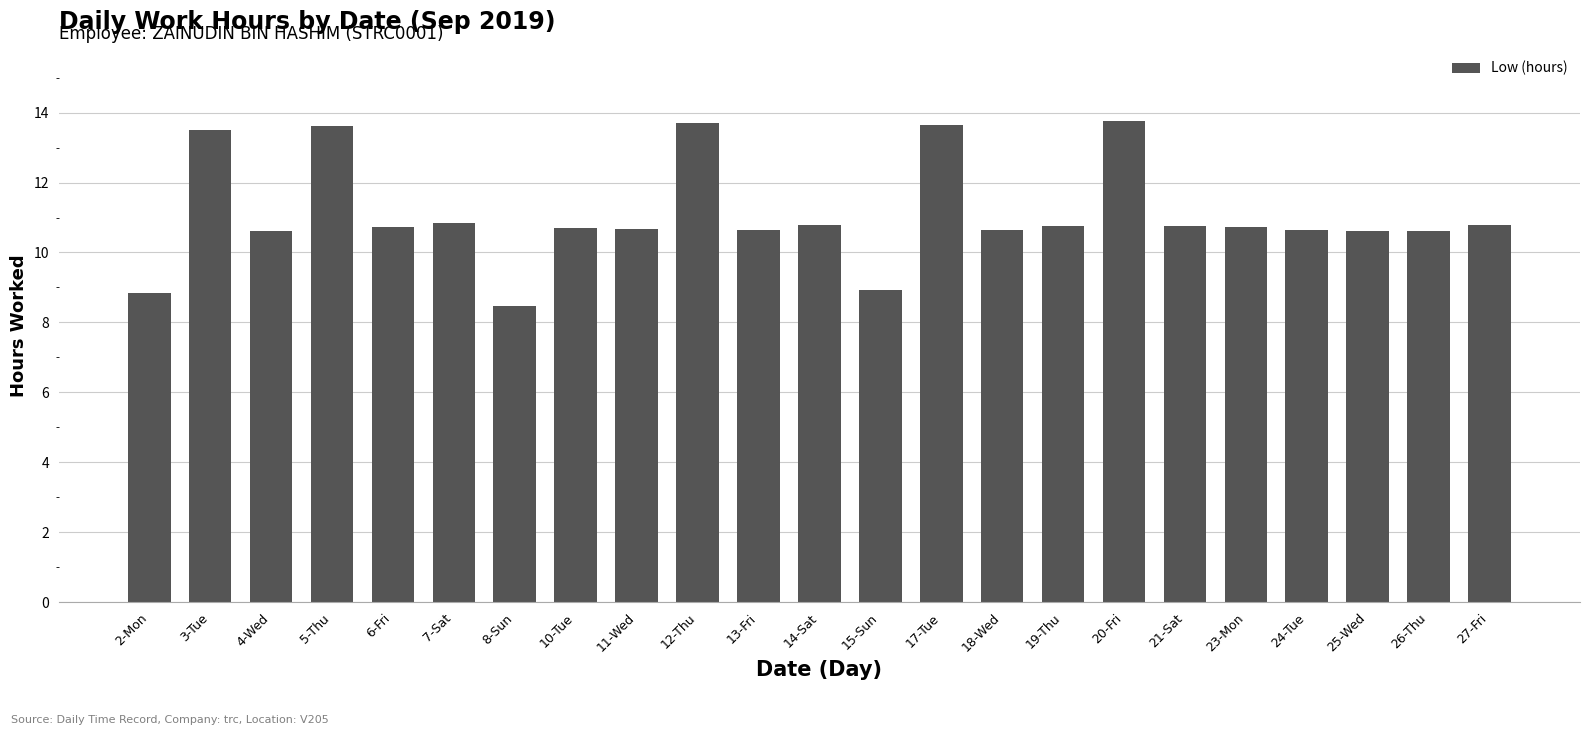

What is the label of the 6th bar from the left?

7-Sat